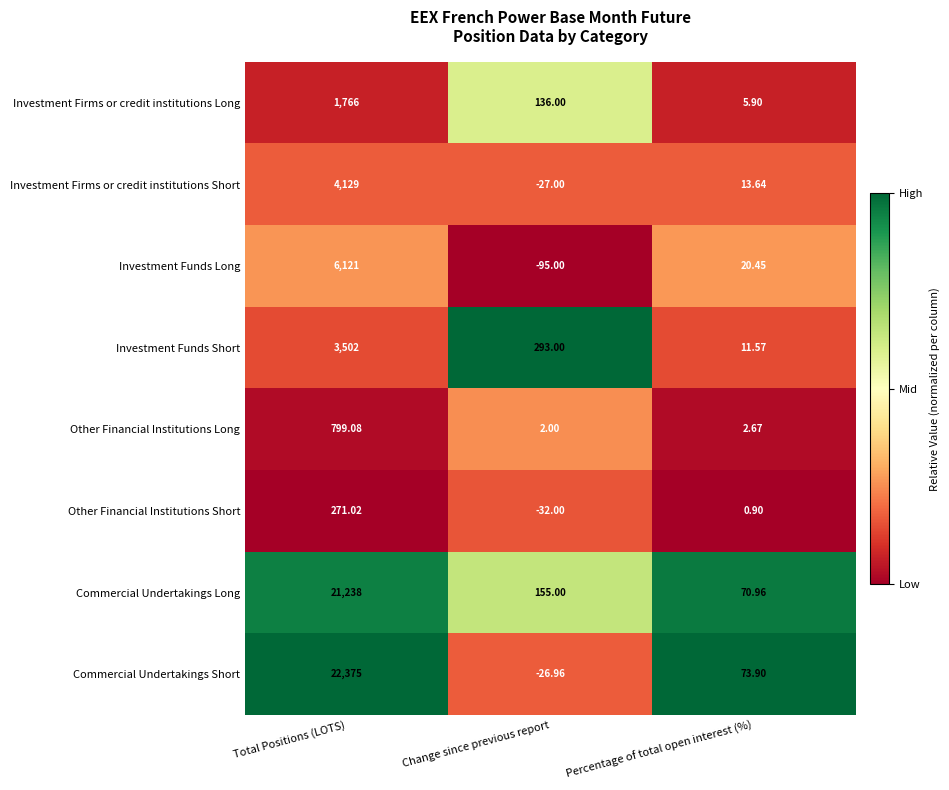

Which series has the largest total across all categories?

Commercial Undertakings Short